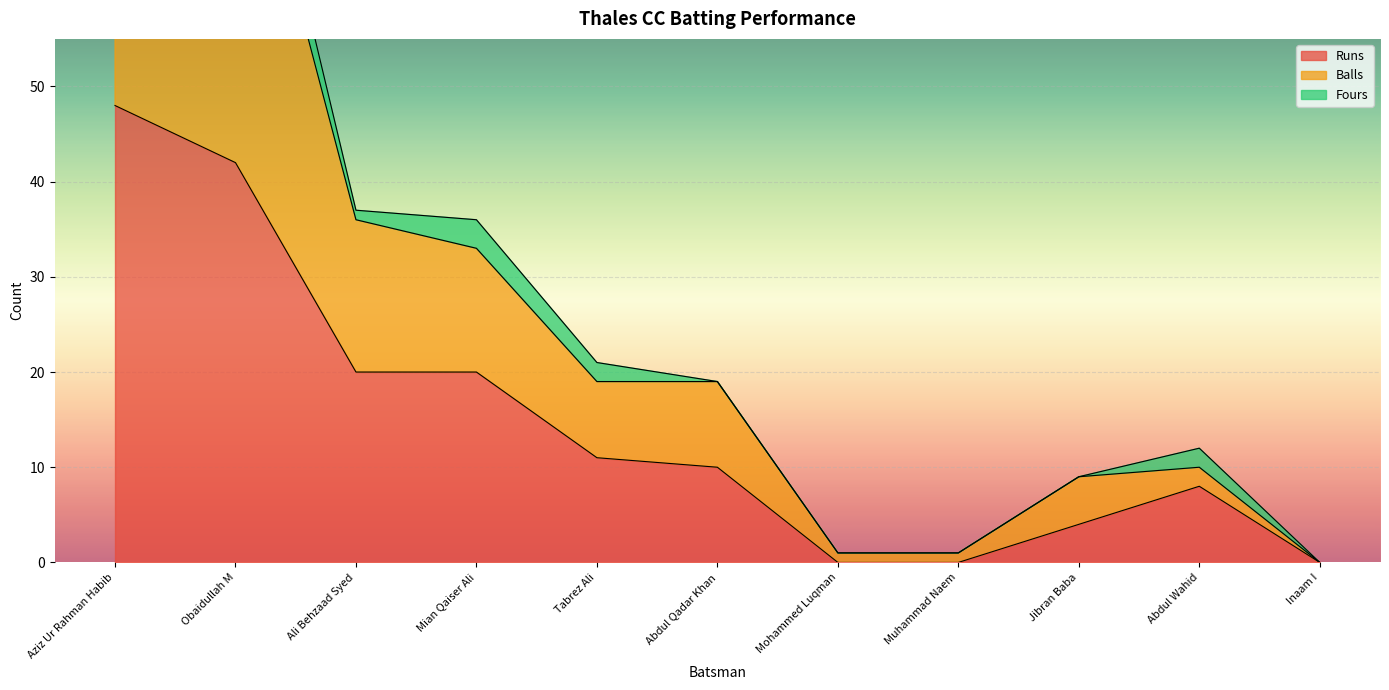

What is the label of the 6th point from the left?

Abdul Qadar Khan